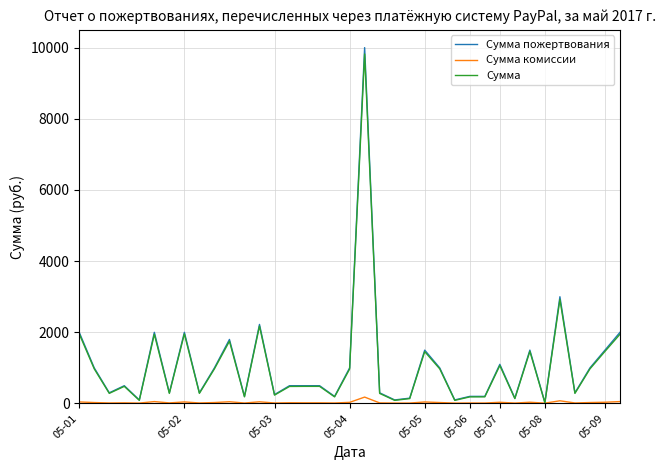

Which series has the largest range (max minus min)?

Сумма пожертвования